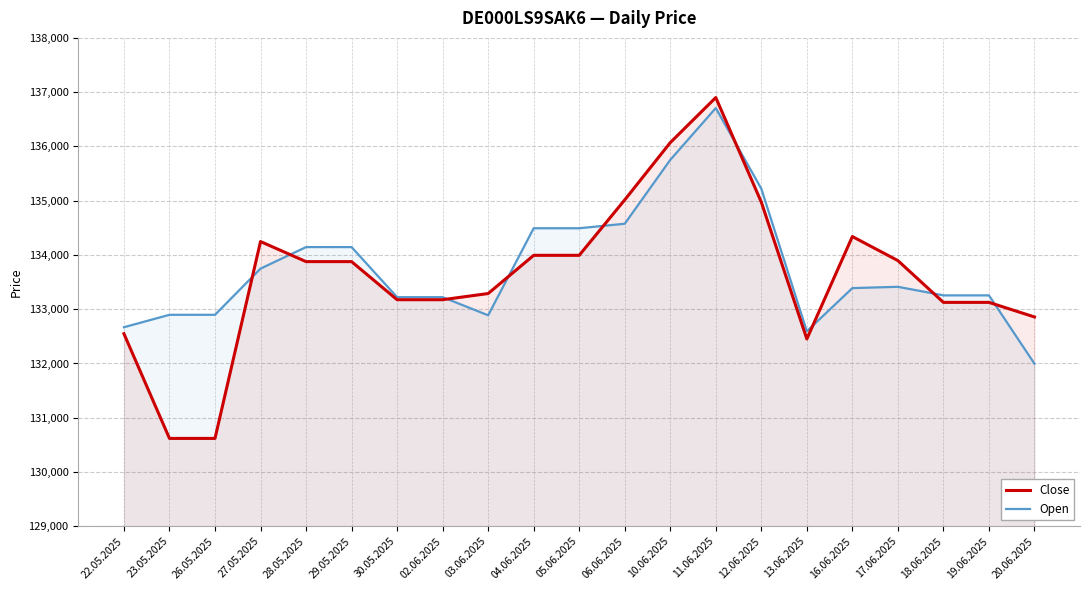

At which category is the sum across all series the highest?

11.06.2025